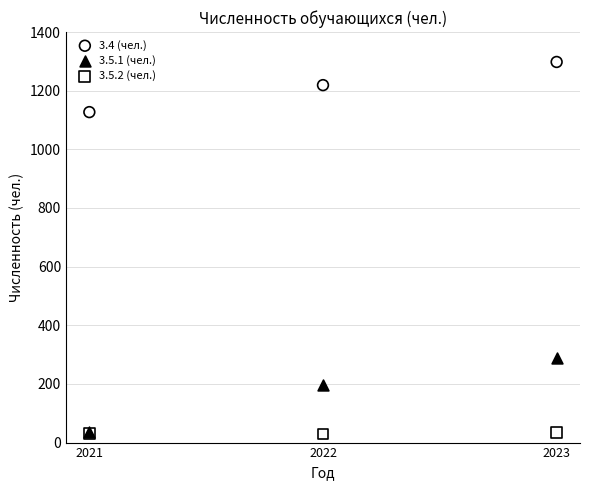

Across all series, what Y value is closest to 663?

287